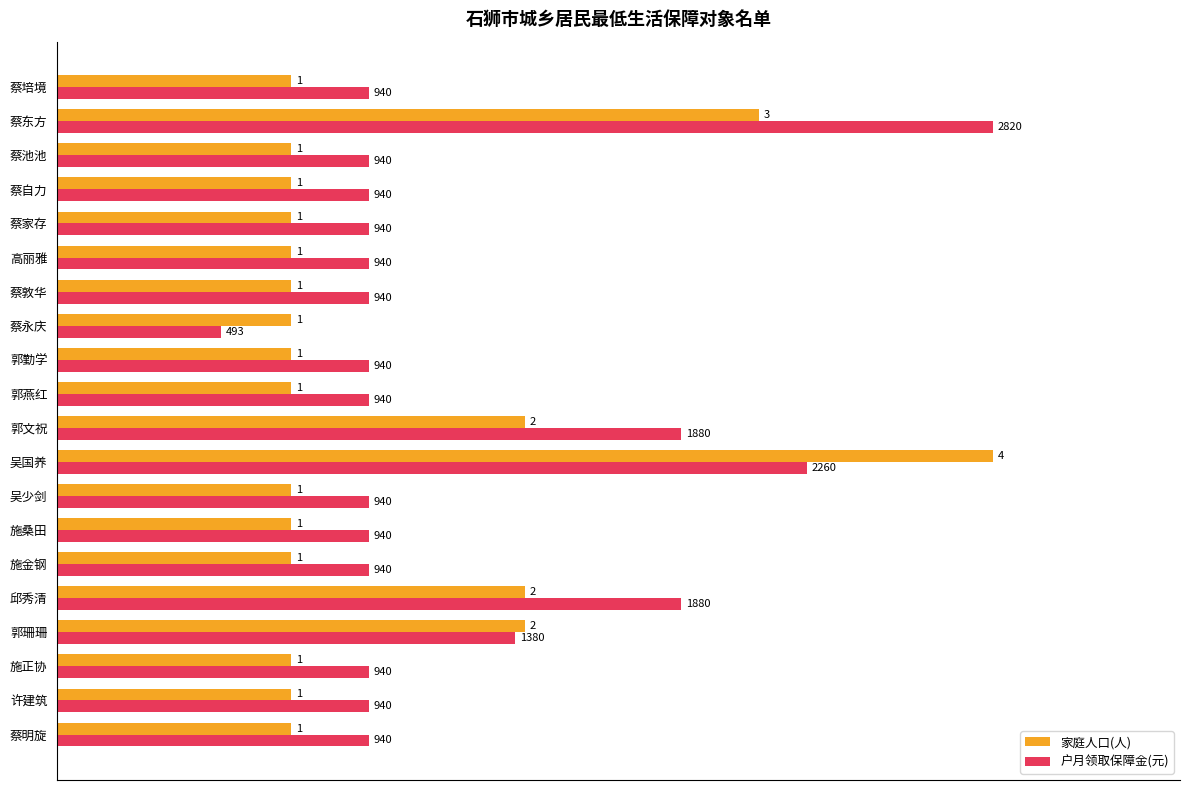

What are all the series names shown in the legend?

家庭人口(人), 户月领取保障金(元)